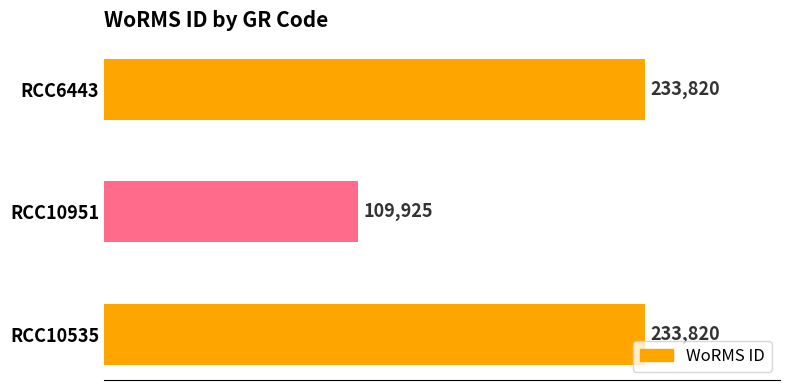

How many bars are there in total?

3